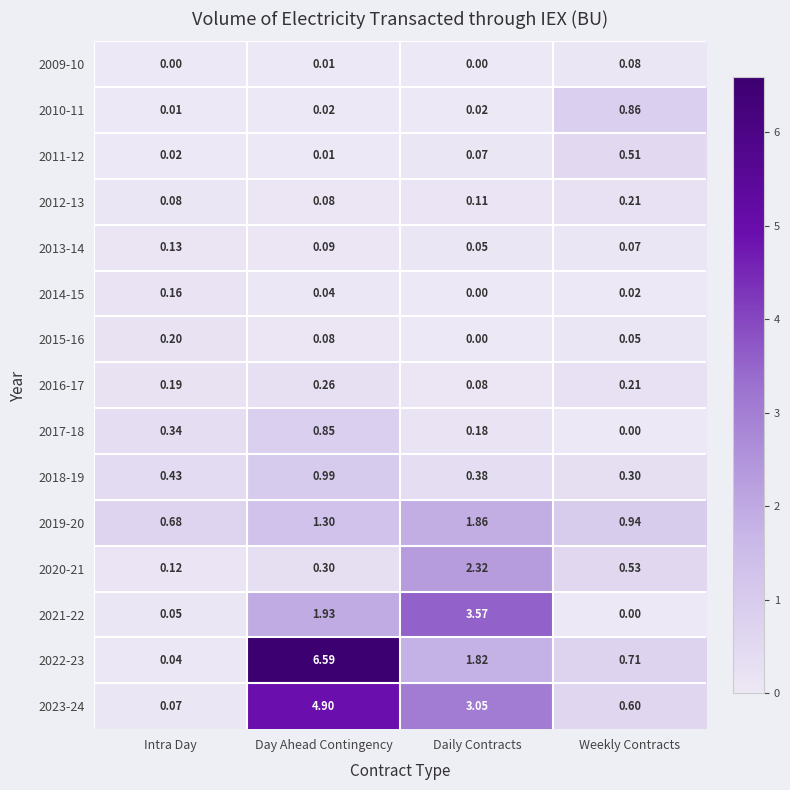

How many categories are shown in the chart?

4